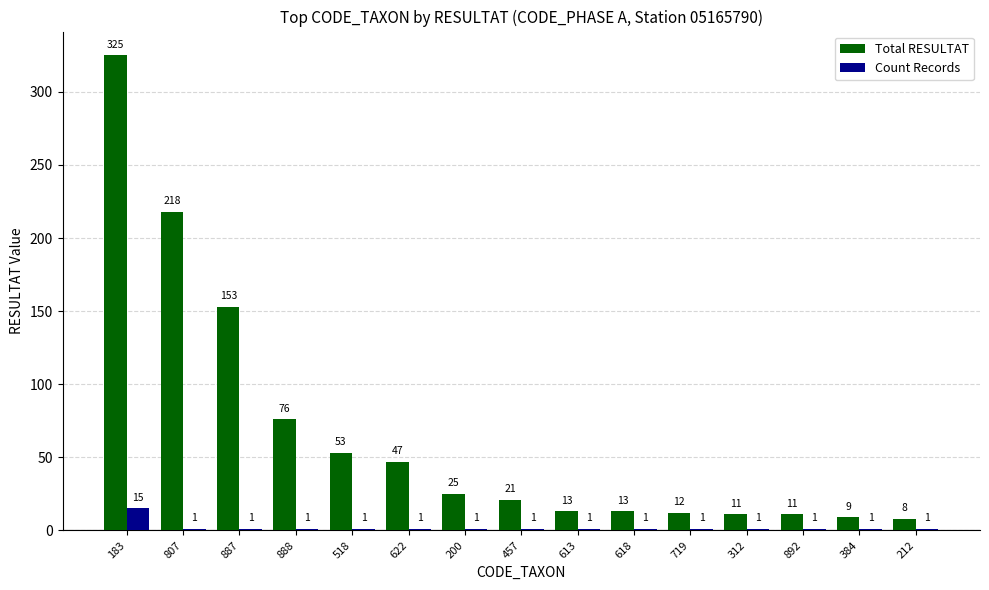

The value of Count Records at 892 is 1. True or false?

True